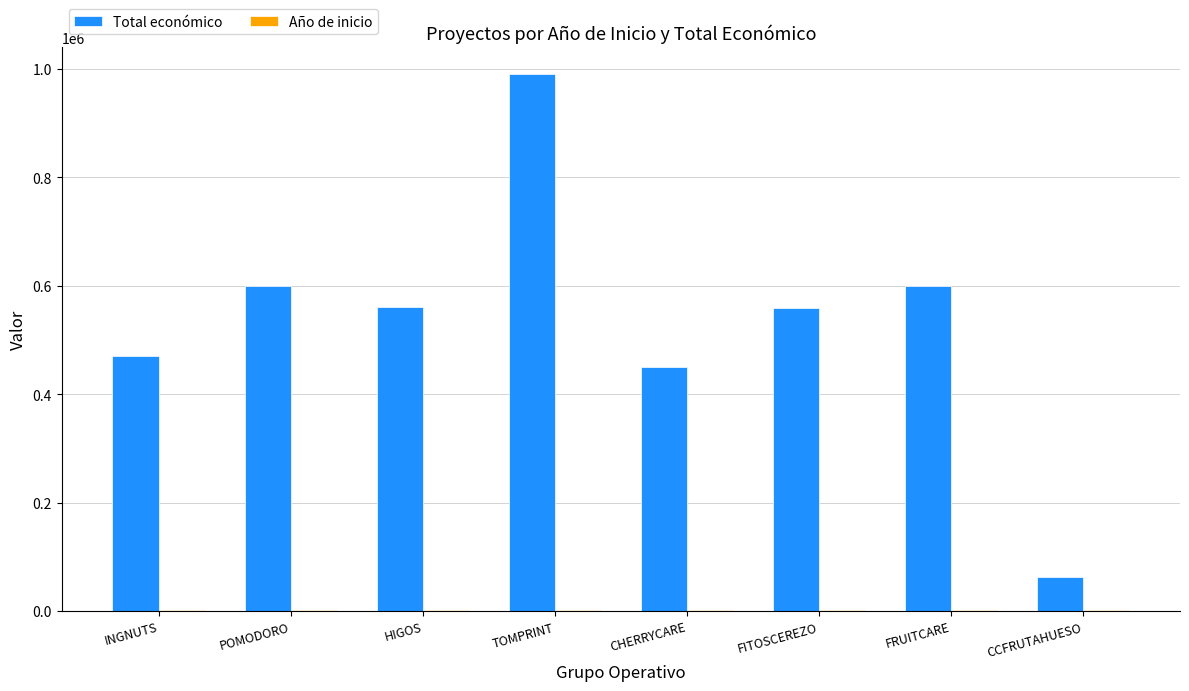

At which category is the sum across all series the highest?

TOMPRINT